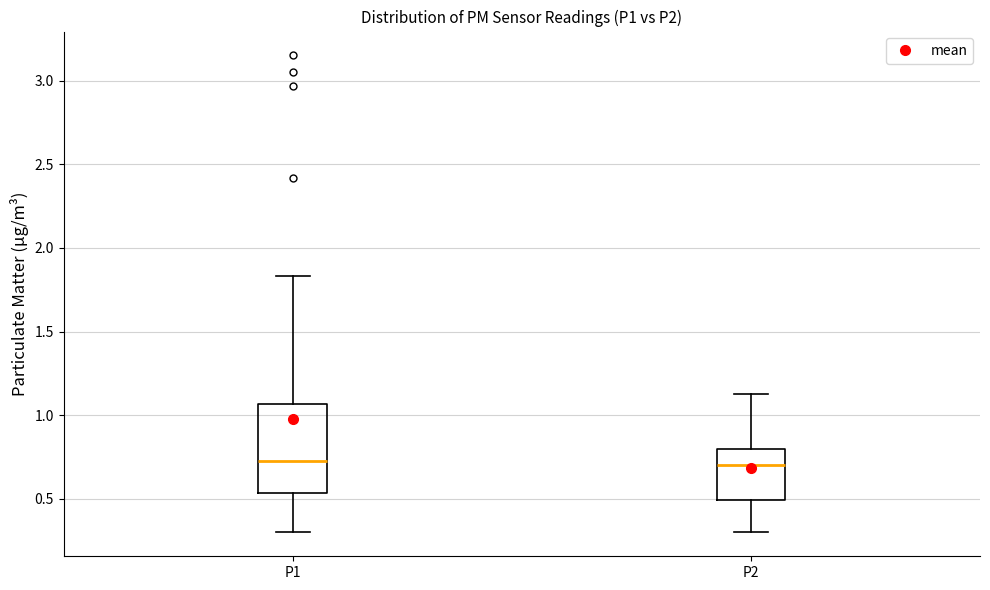

Where does the lower whisker of the box for P2 end on the y-axis? The values are not printed on the chart, so give them approximately, as read against the axis.

0.30